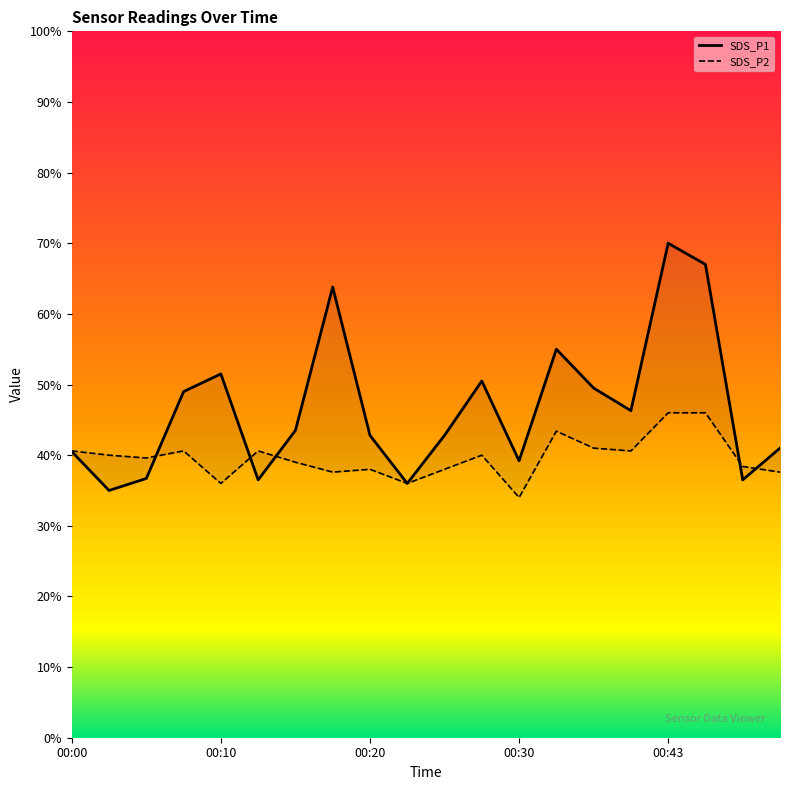

Is it true that SDS_P1 equals 36.5 at 00:48?

True